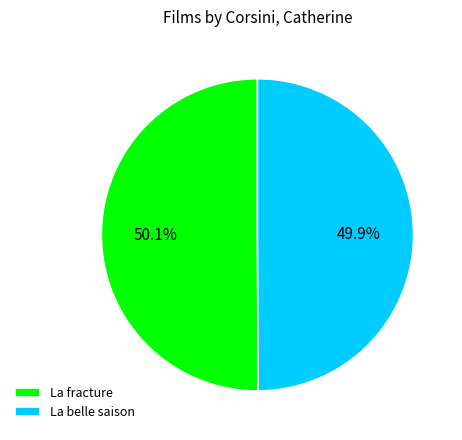

How many slices are in this pie chart?

2